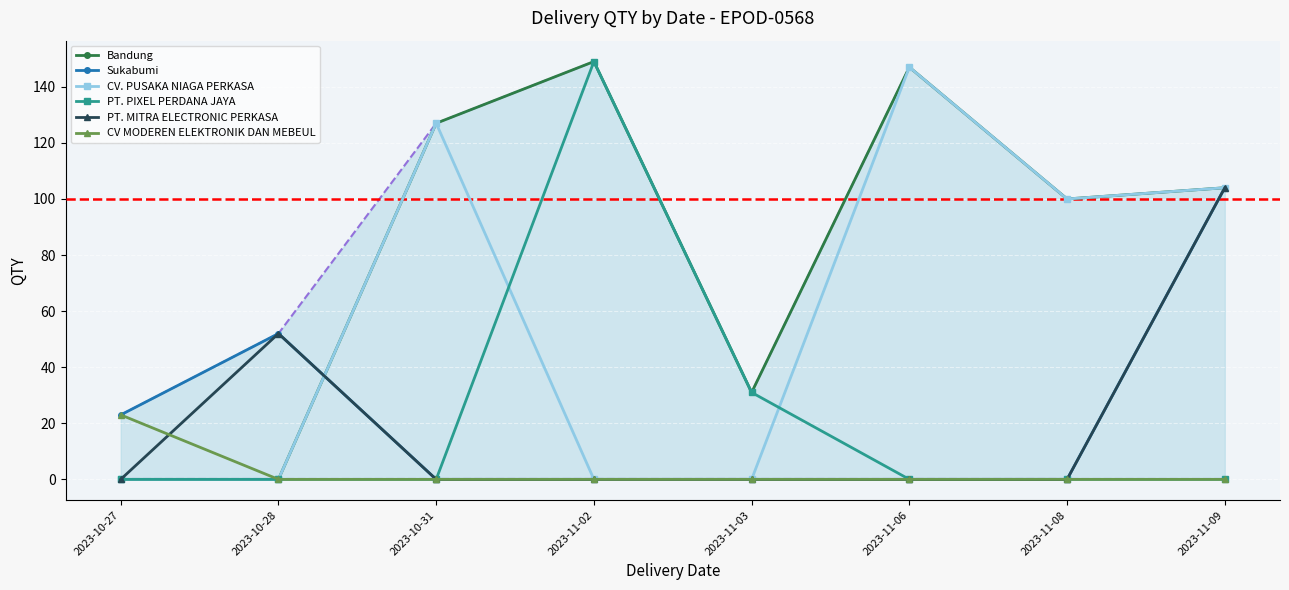

Which category has the lowest value in the Sukabumi series?

2023-10-31